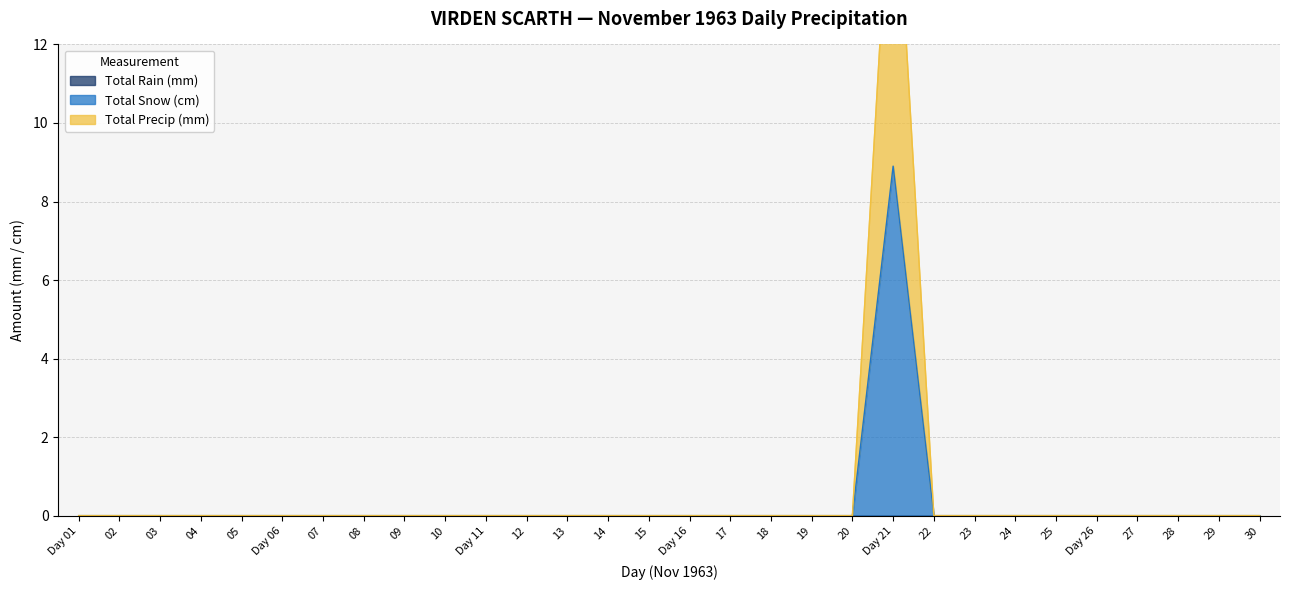

At which category does the chart reach its minimum across all series?

Day 01